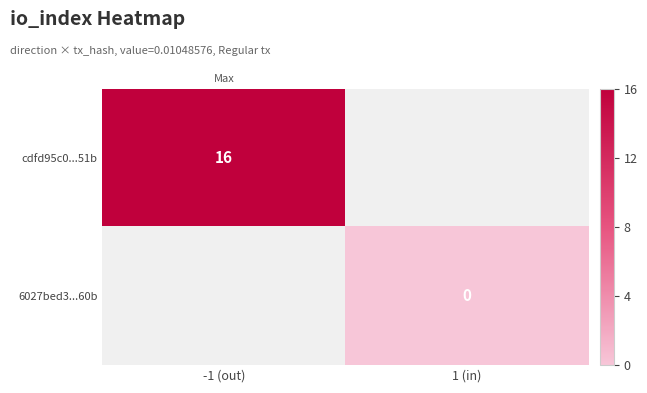

True or false: cdfd95c0...51b has a value of 24 at -1 (out).

False